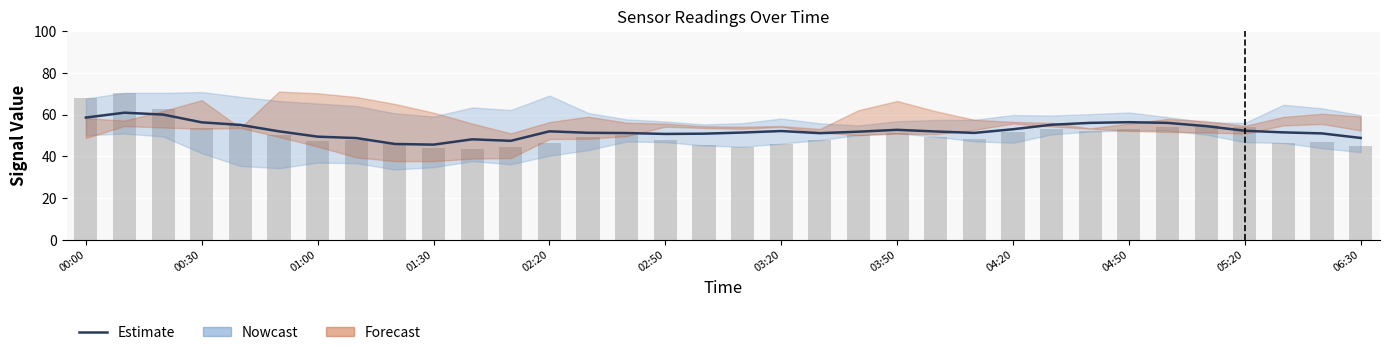

What is the sum of the values at 02:50 and 04:20?

97.9